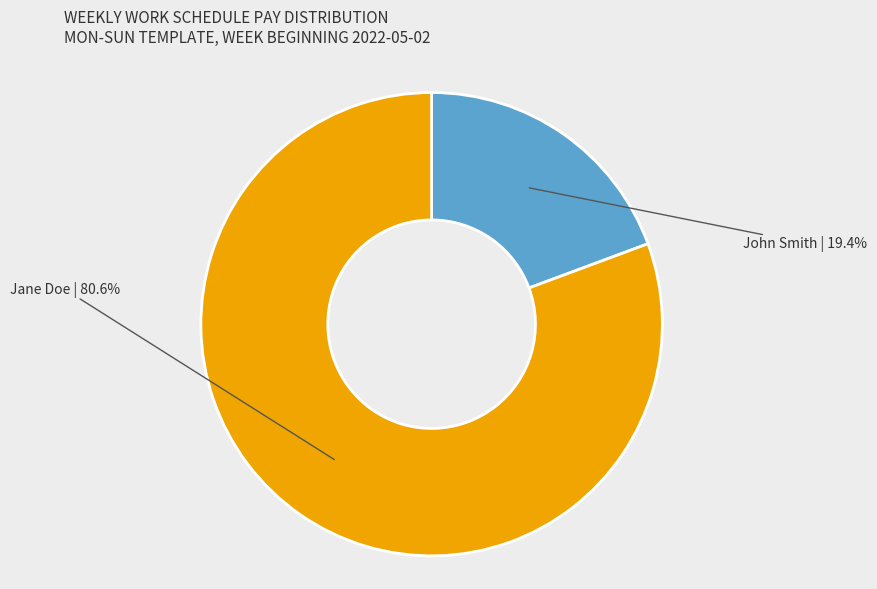

Does any single category account for the majority?

Yes